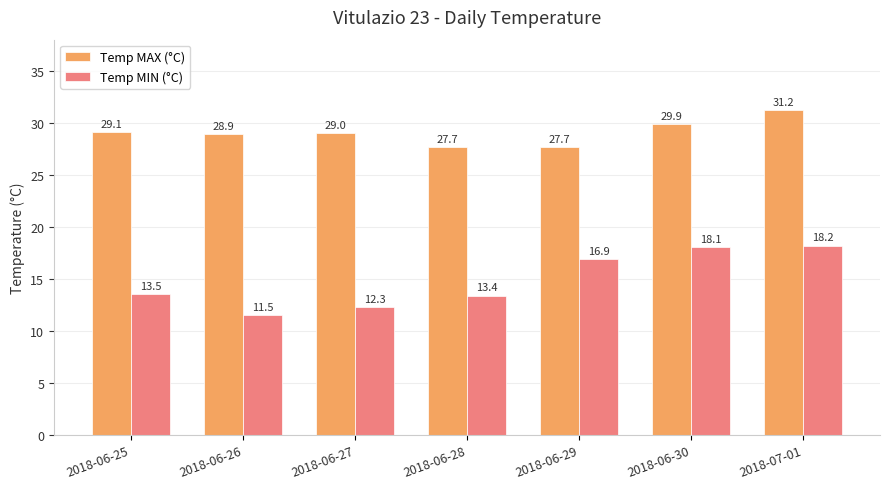

The Temp MAX (°C) series shows 11.4 at 2018-06-29. True or false?

False